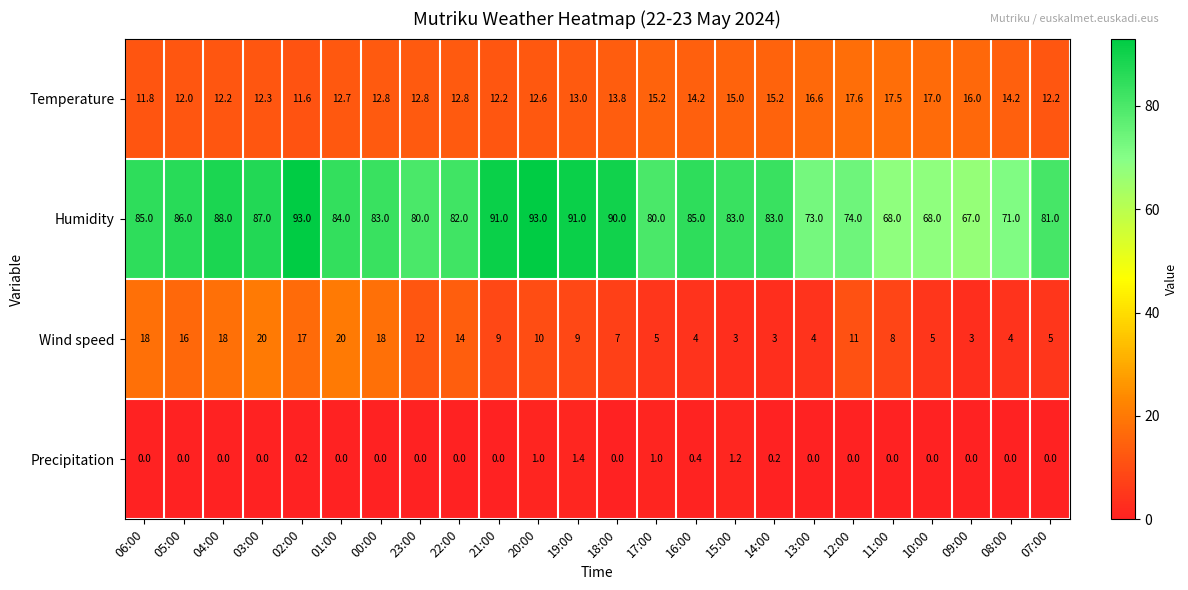

What is the maximum value for Humidity?

93.0